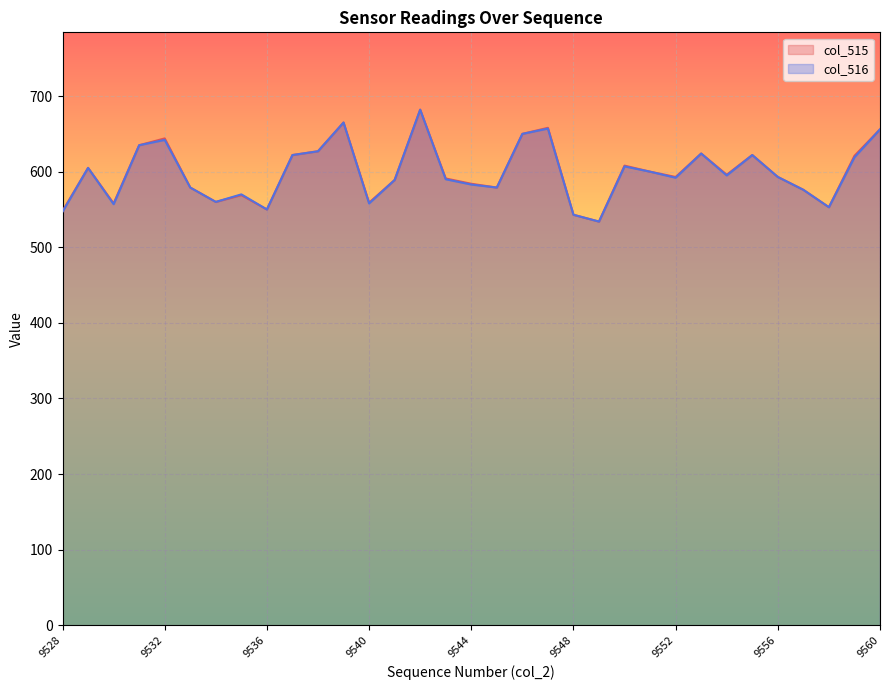

Where does the col_515 series first go above 593?

9529